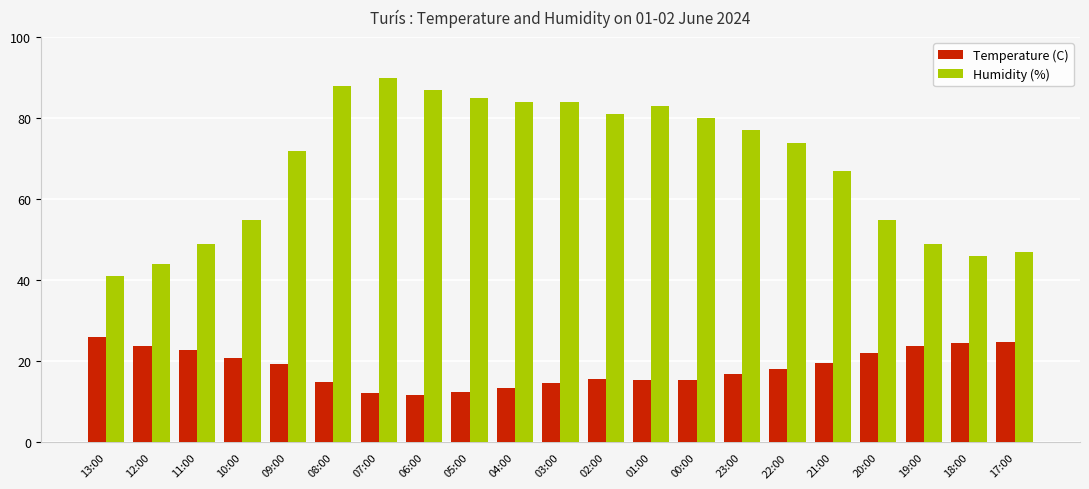

What position from the right is 19:00?

3